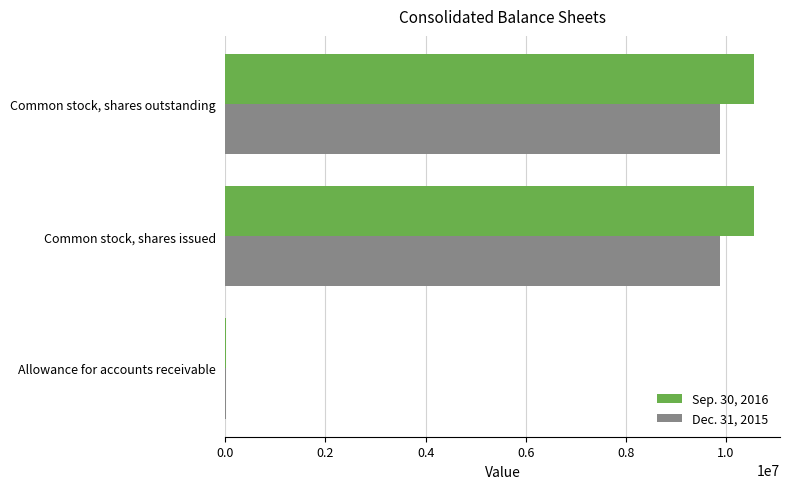

Is the value of Sep. 30, 2016 at Common stock, shares outstanding greater than the value of Dec. 31, 2015 at Common stock, shares outstanding?

Yes